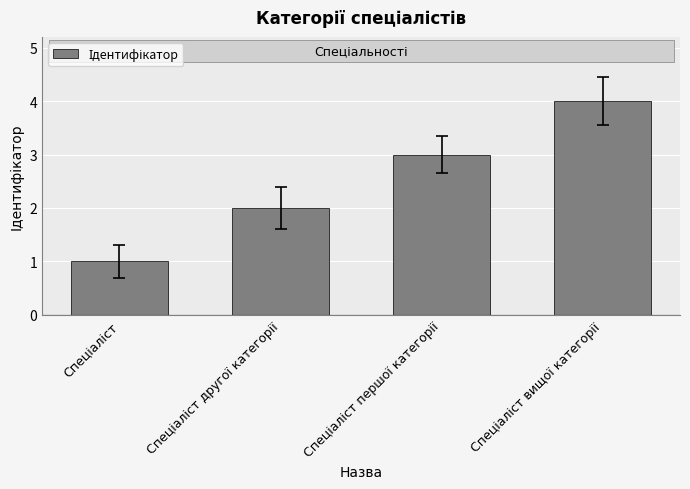

What is the maximum value shown in the chart?

4